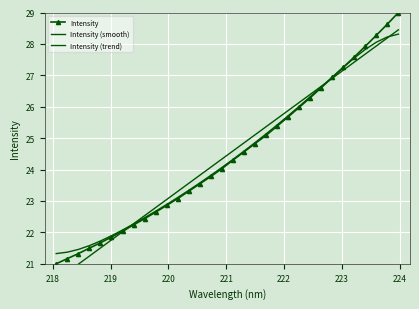

Which series ends up on top after the final intersection of Intensity (smooth) and Intensity?

Intensity